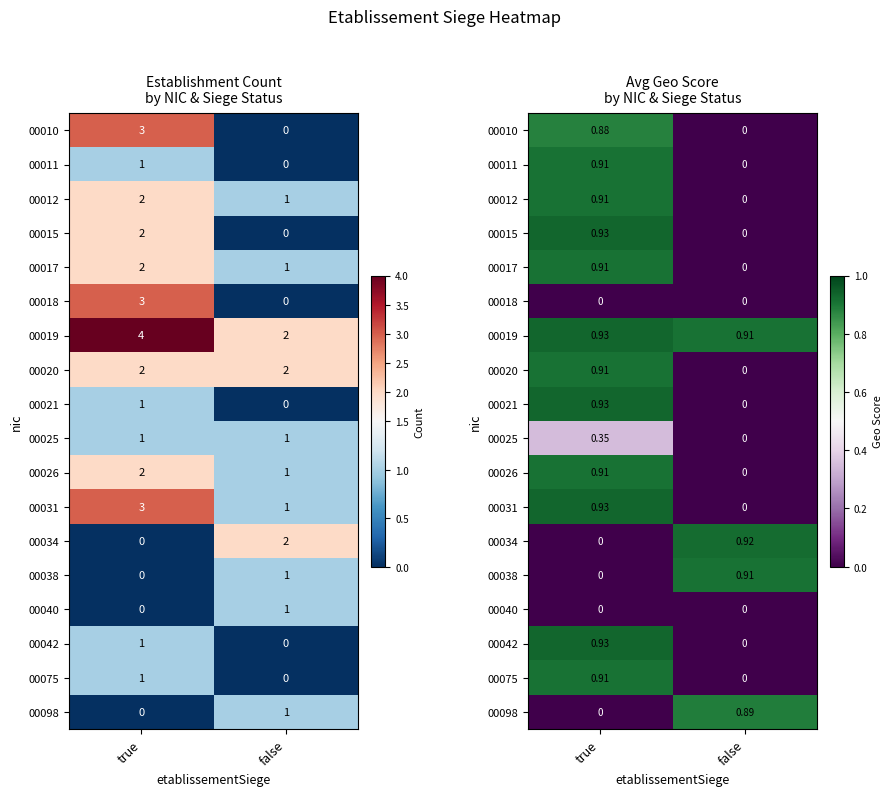

What is the average value of the 00025 series?

0.2